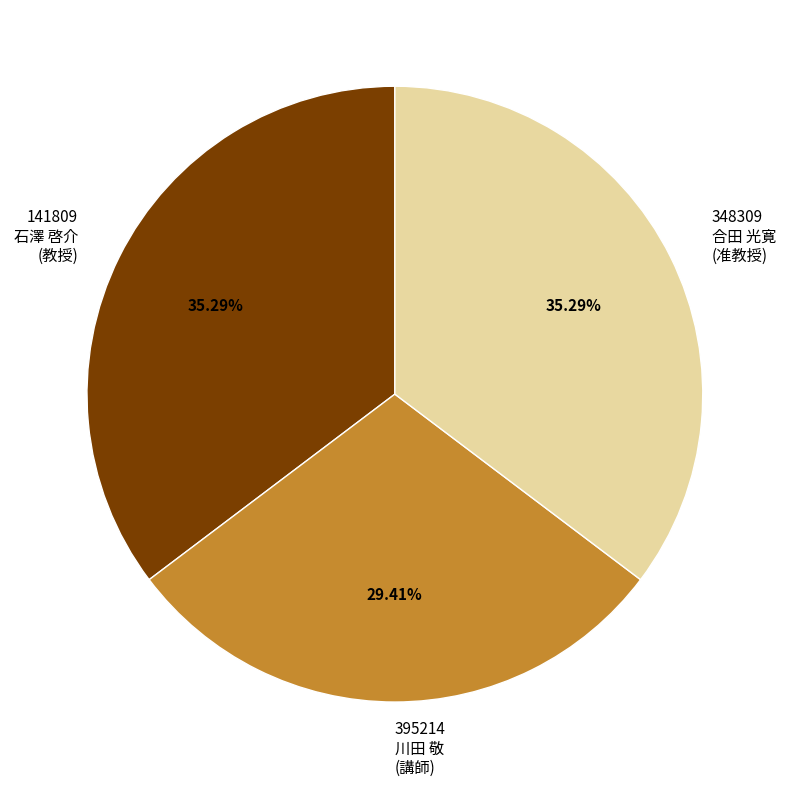

Count the number of slices in the pie.

3